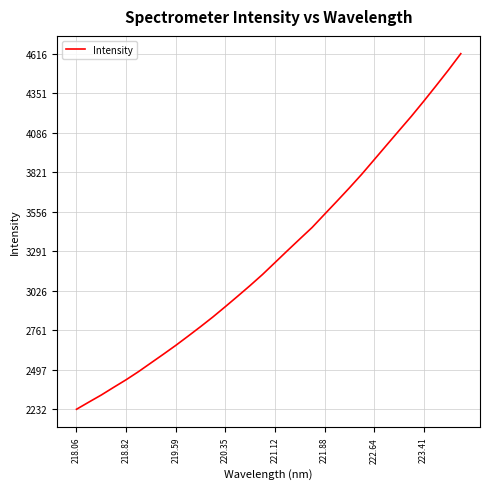

What is the maximum value shown in the chart?

4615.8